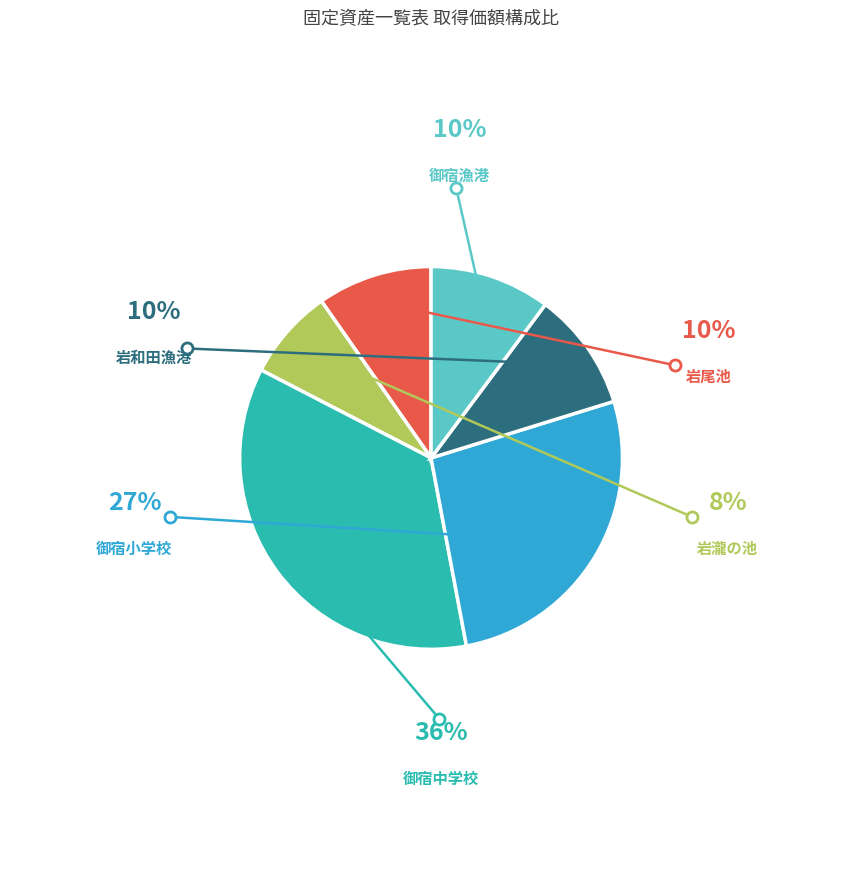

Which category has the biggest portion of the pie?

御宿中学校